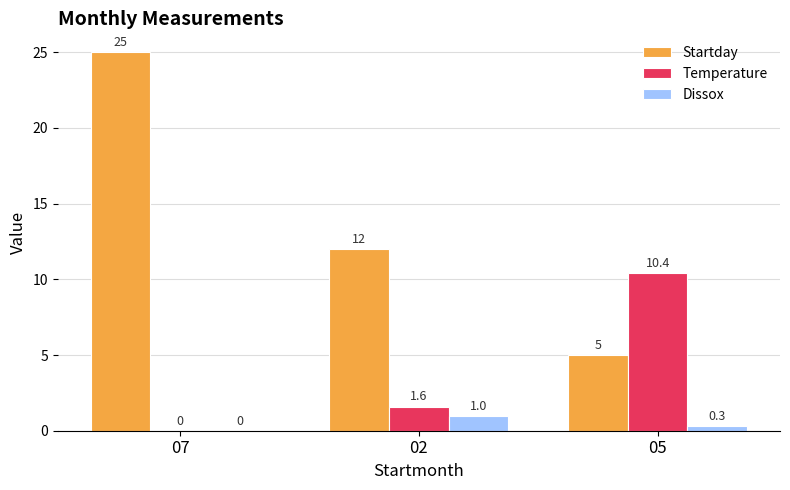

True or false: Startday has a value of 12.0 at 02.

True